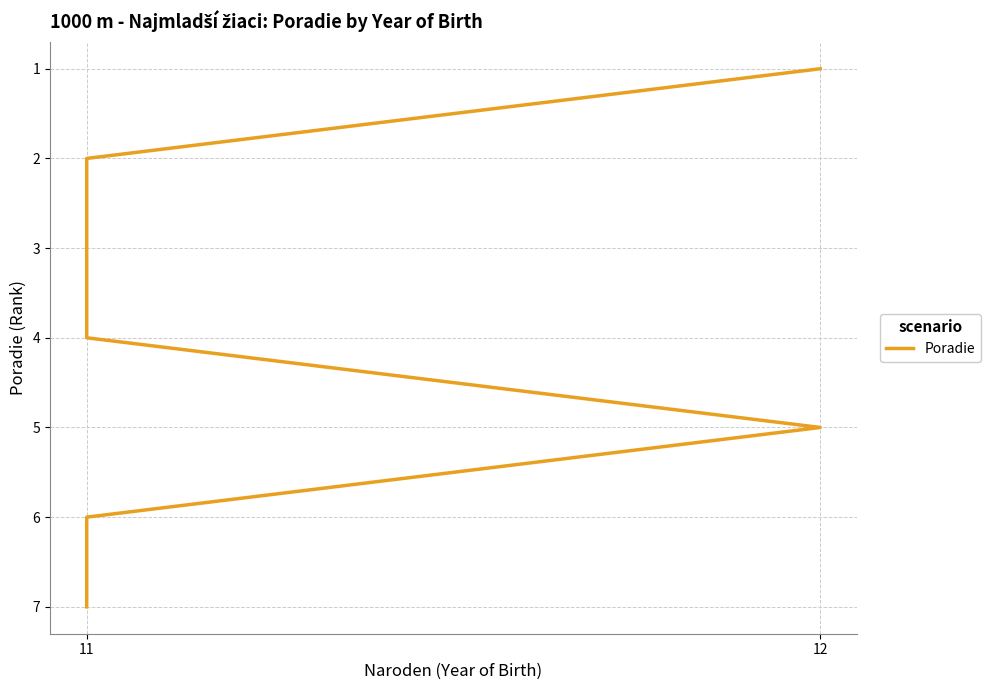

Between 12 and 11, which is larger?

12